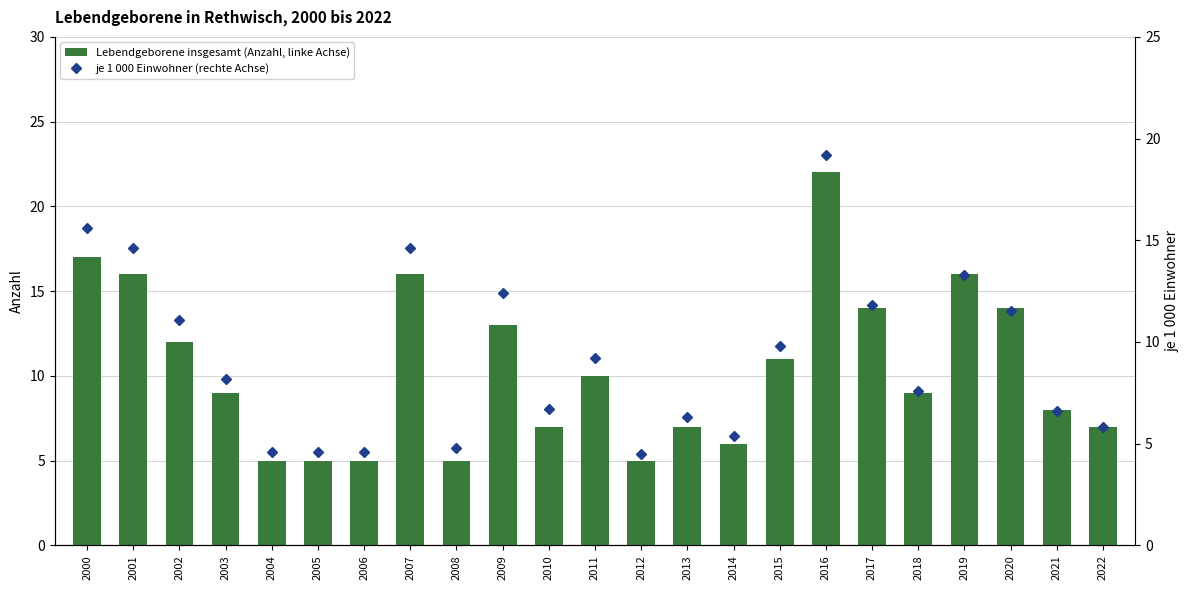

Between 2014 and 2019, which series saw the biggest shift?

Lebendgeborene insgesamt (Anzahl, linke Achse)